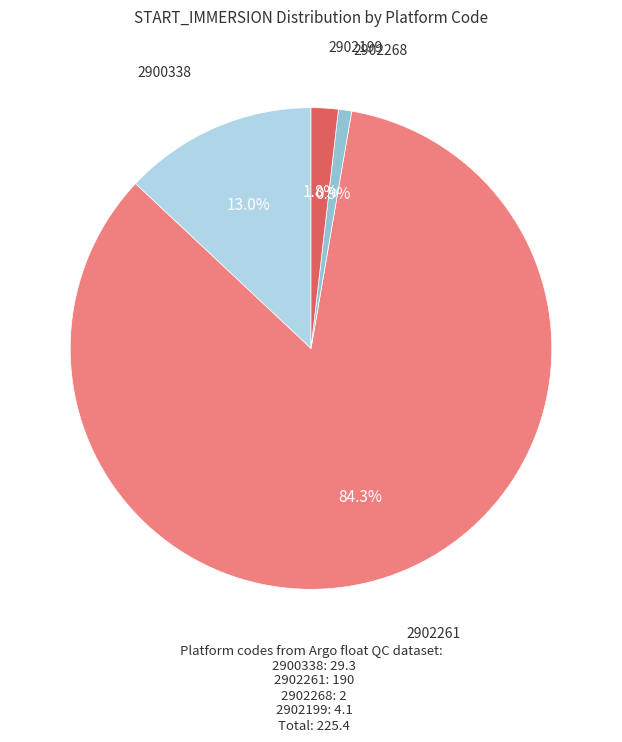

To the nearest percent, what is the difference between the largest and smallest slice percentages?

83%